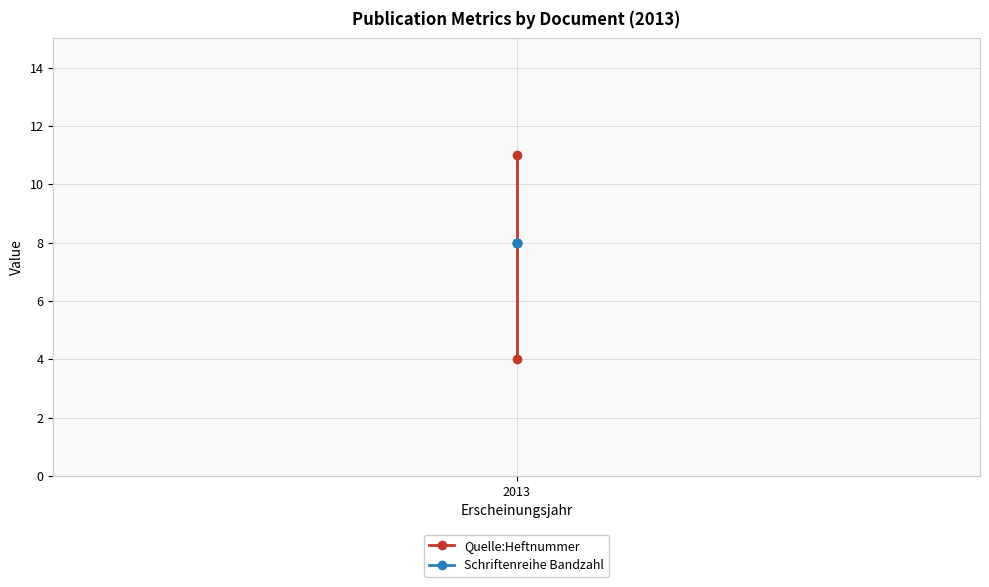

Does the chart display data point markers on the line(s)?

Yes